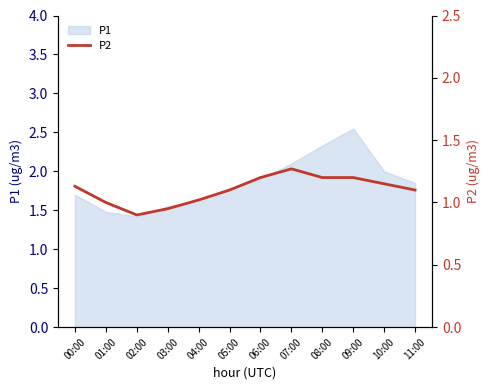

True or false: the data shows 0.9 at 03:00.

True